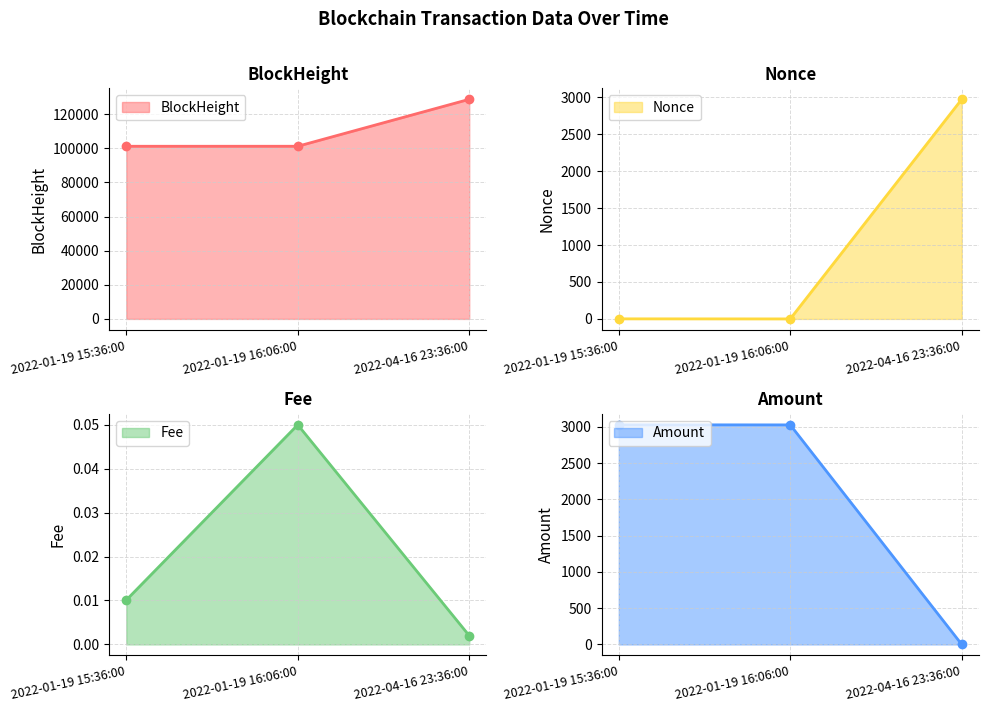

What is the difference between the second highest and minimum values in the BlockHeight line series?

5.0